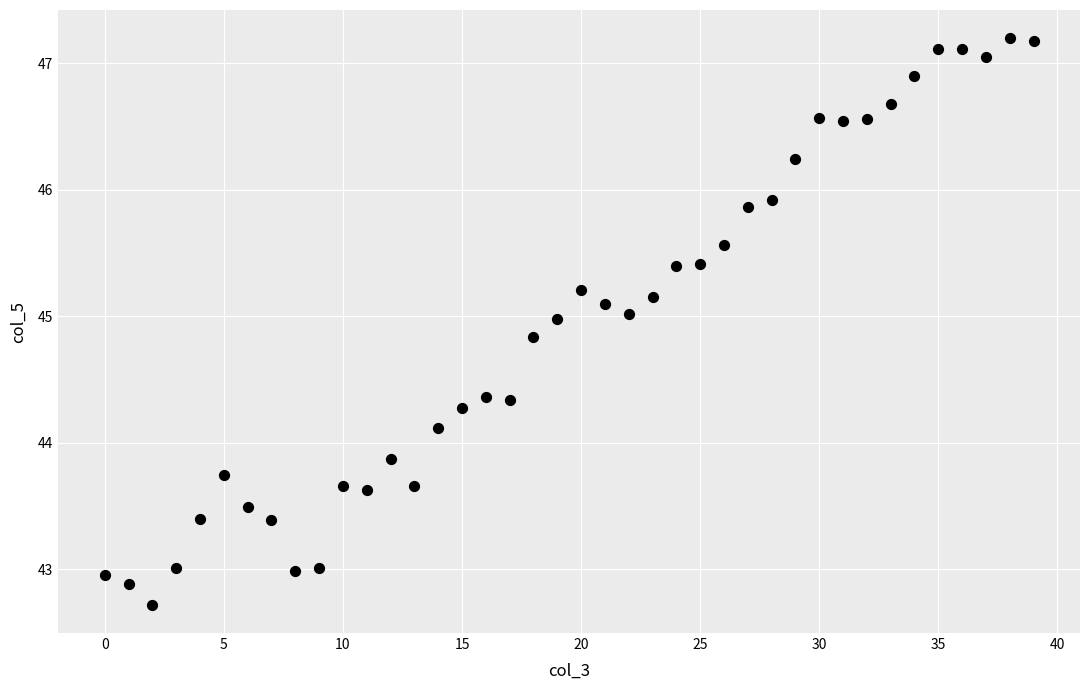

What is the range of Y values (max minus min)?

4.5